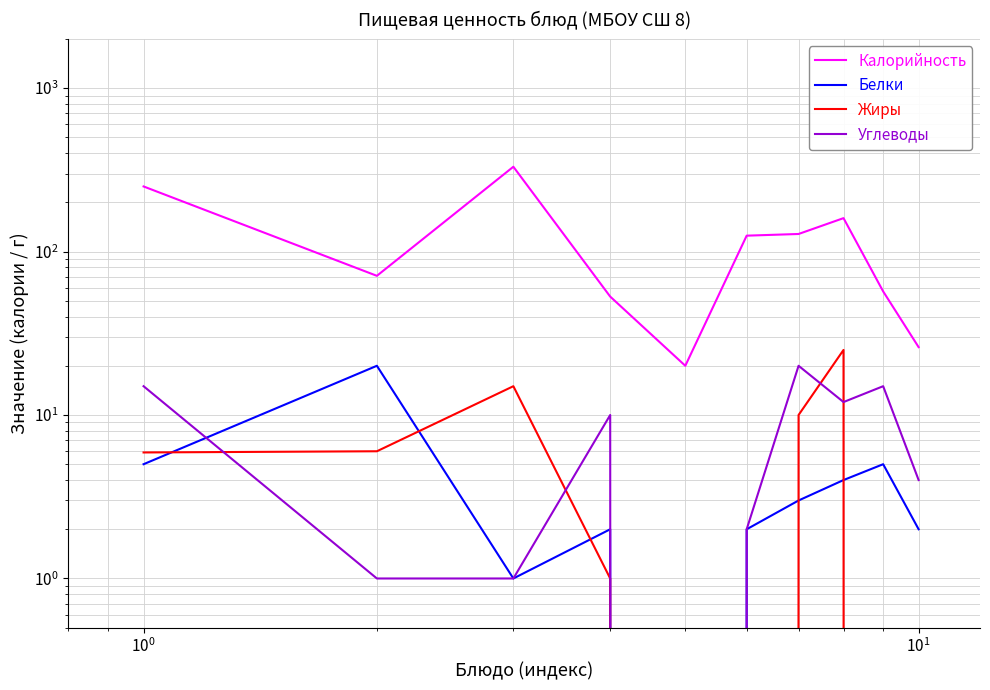

How many data points does each series have?

10